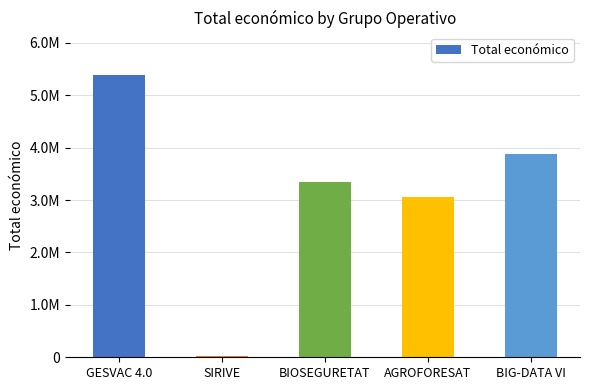

What position from the right is AGROFORESAT?

2